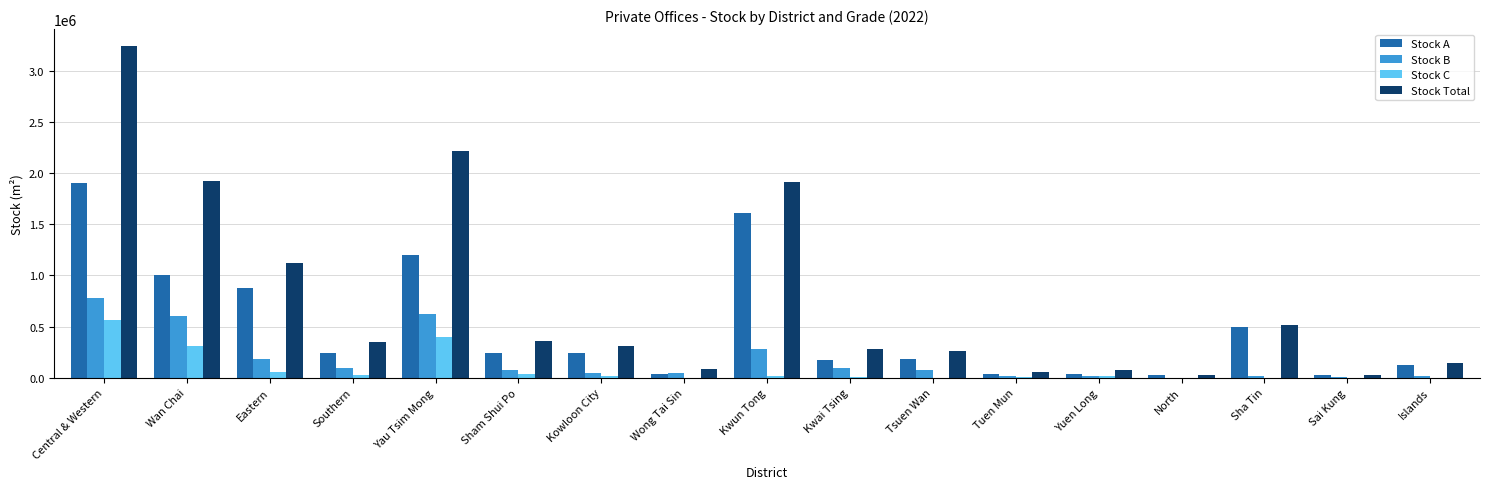

Is it true that Stock B equals 952346 at Yau Tsim Mong?

False